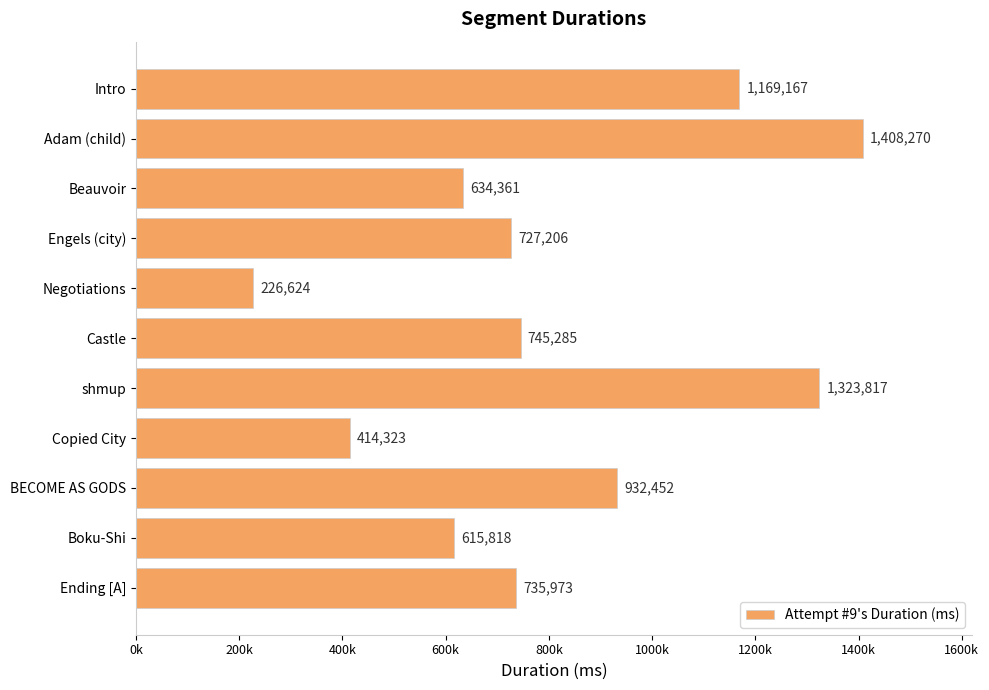

What is the difference between the maximum and minimum values?

1181646